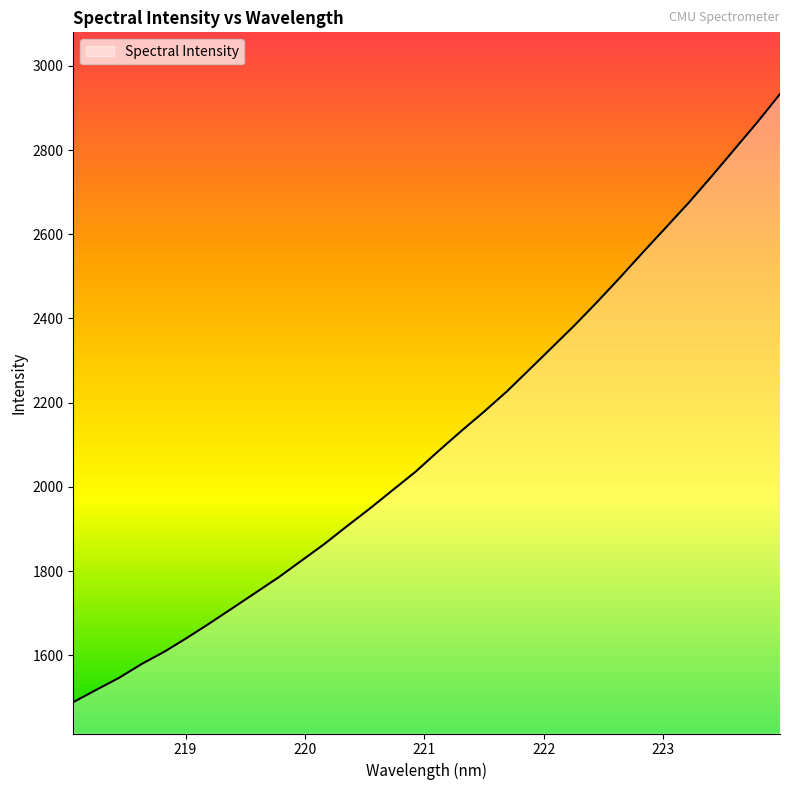

What is the difference between the second highest and minimum values?

1377.2